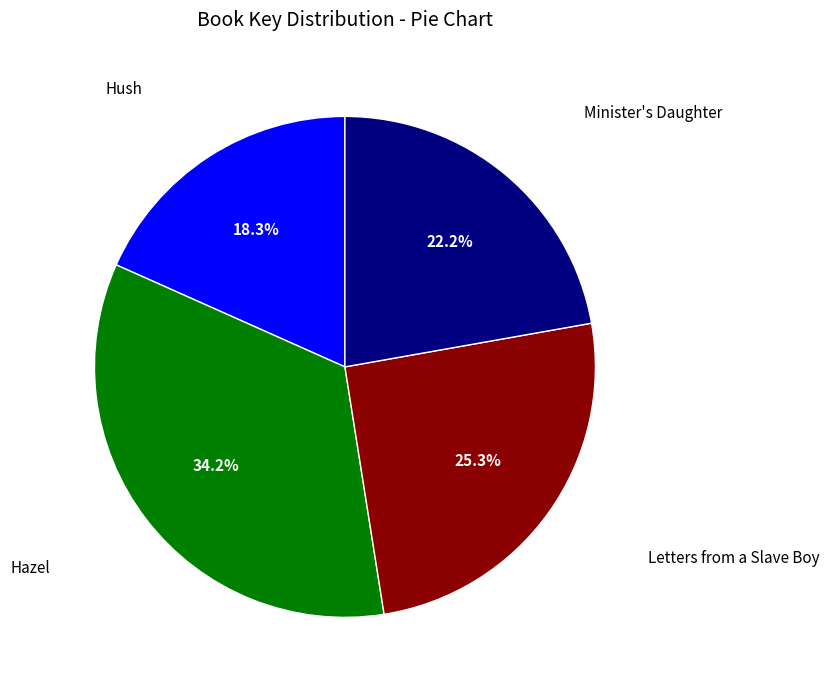

Is there any slice that represents more than half of the pie?

No